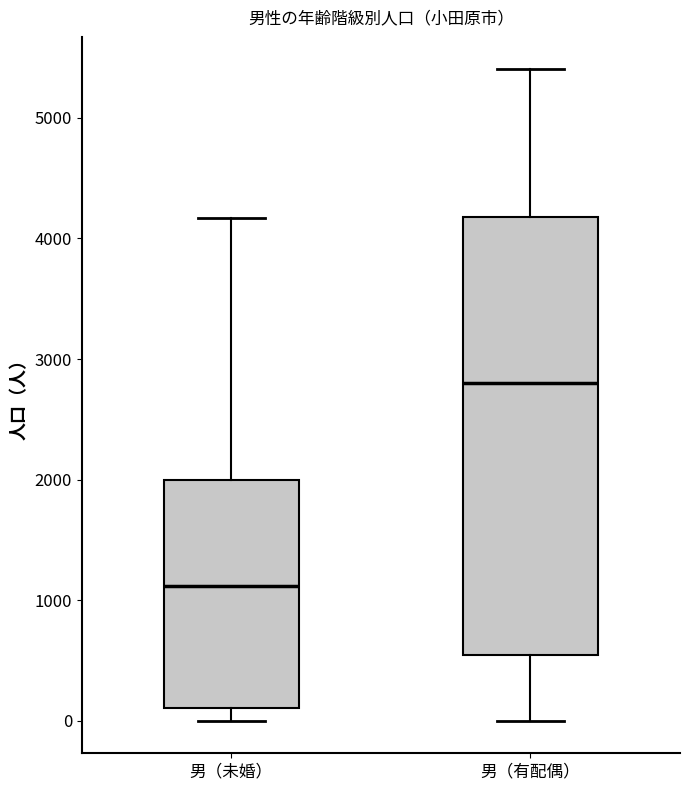

Which box has the highest median line?

男（有配偶）